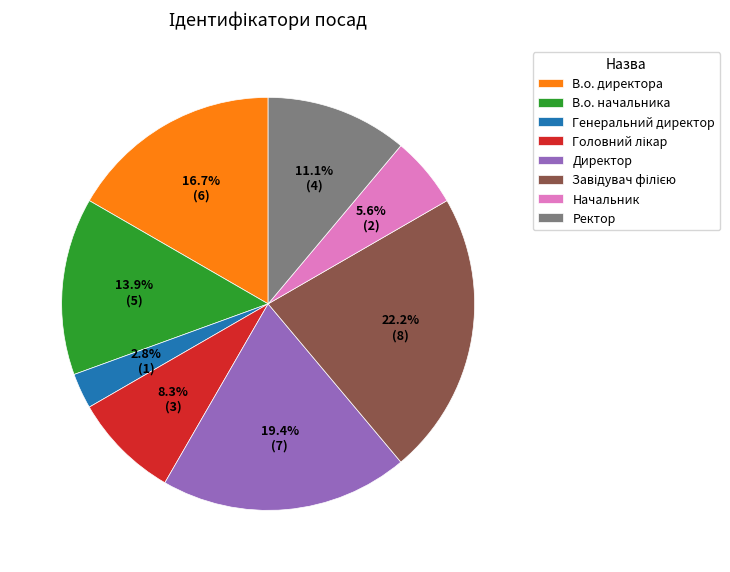

What percentage is NOT represented by В.о. директора?

83.3%